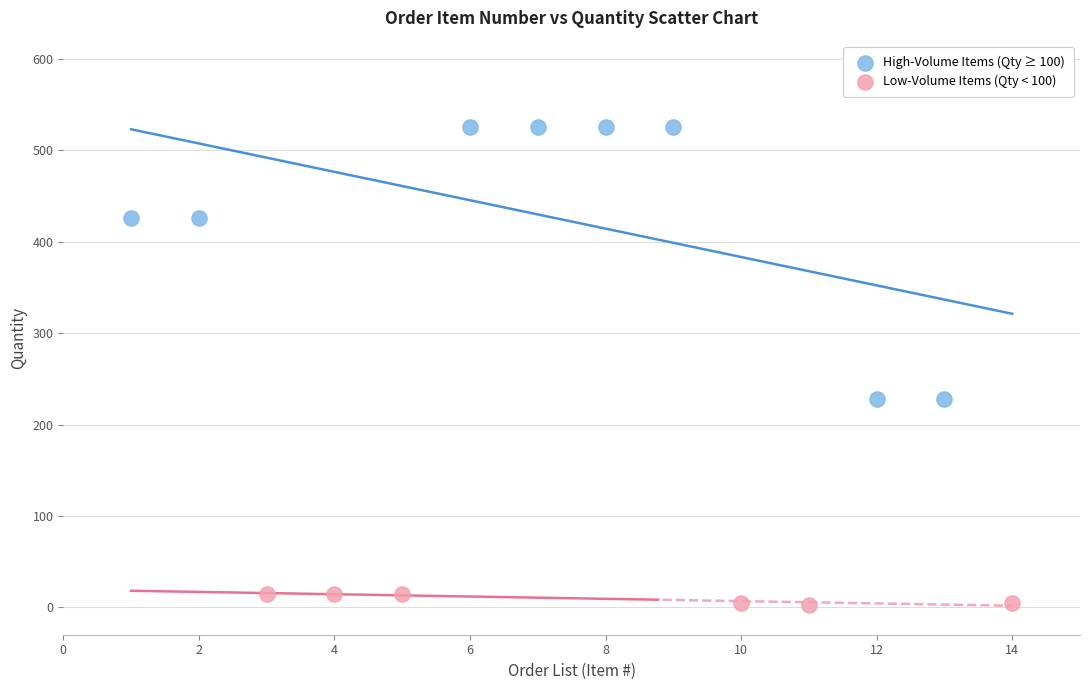

Which series has the widest spread of Y values?

High-Volume Items (Qty ≥ 100)